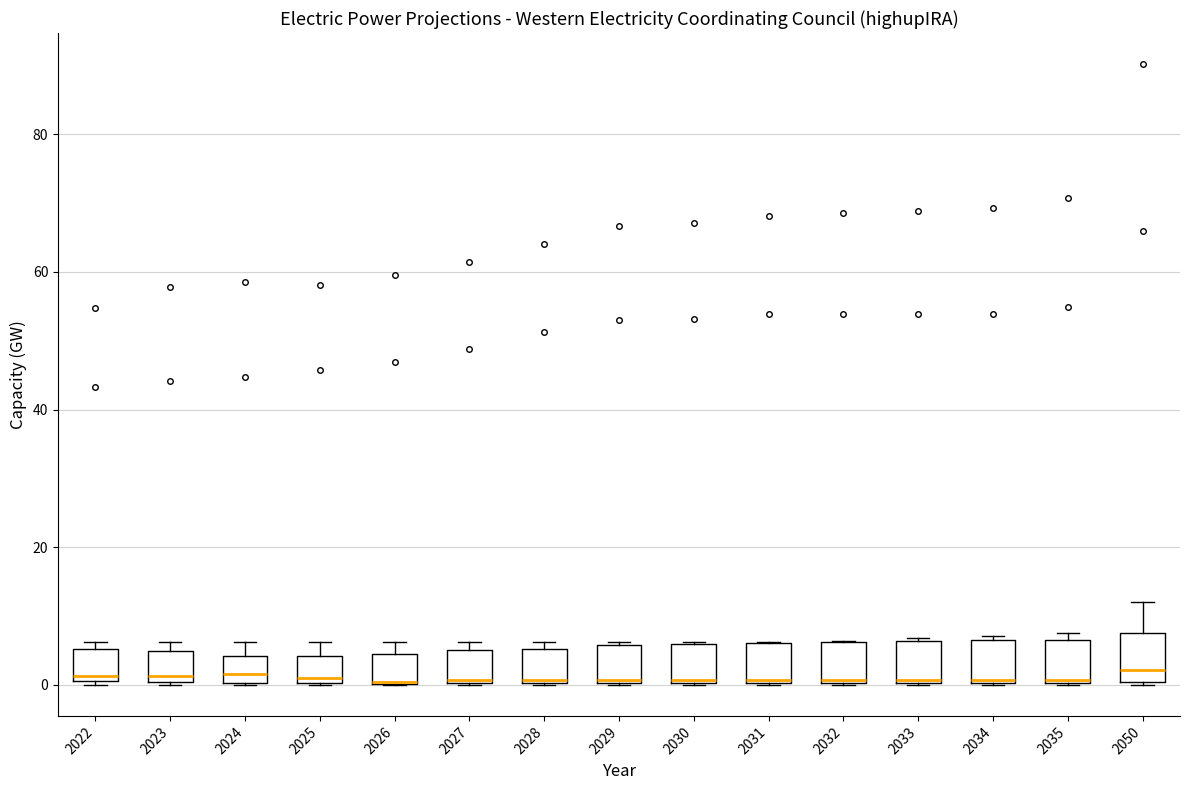

Where is the lower edge of the box at x = 2023 on the y-axis? The values are not printed on the chart, so give them approximately, as read against the axis.

0